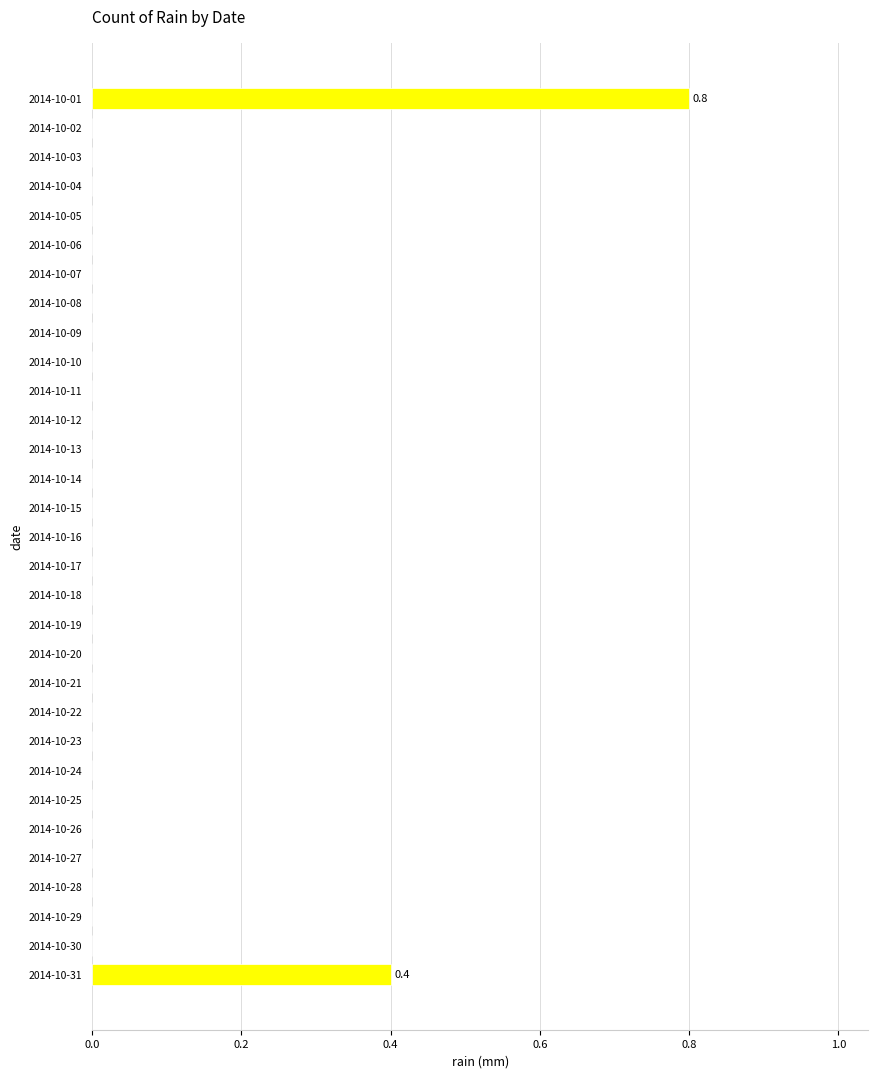

Is it true that the value at 2014-10-26 is 0.0?

True